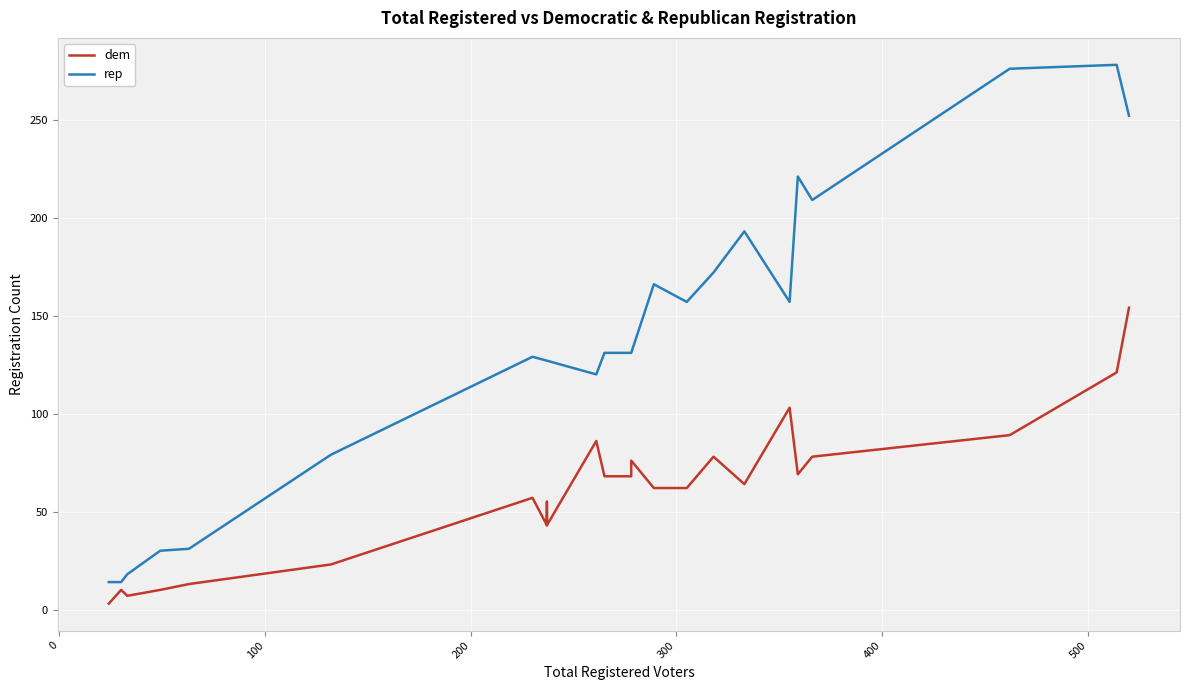

What are all the series names shown in the legend?

dem, rep